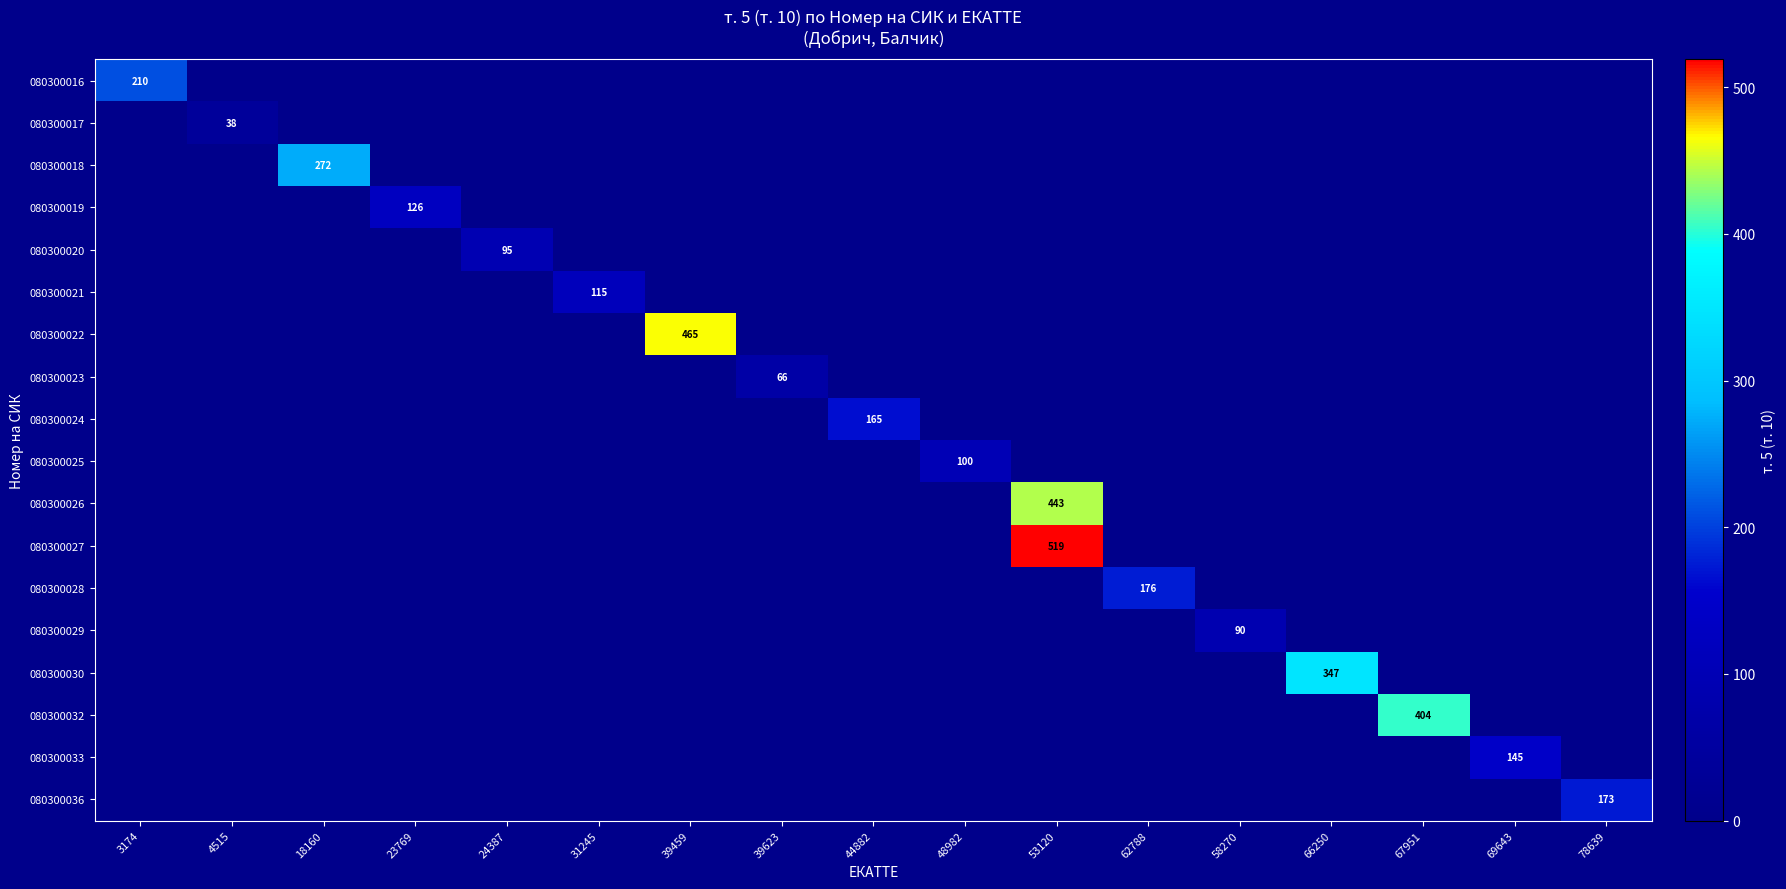

True or false: 080300024 has a value of 36 at 44882.

False